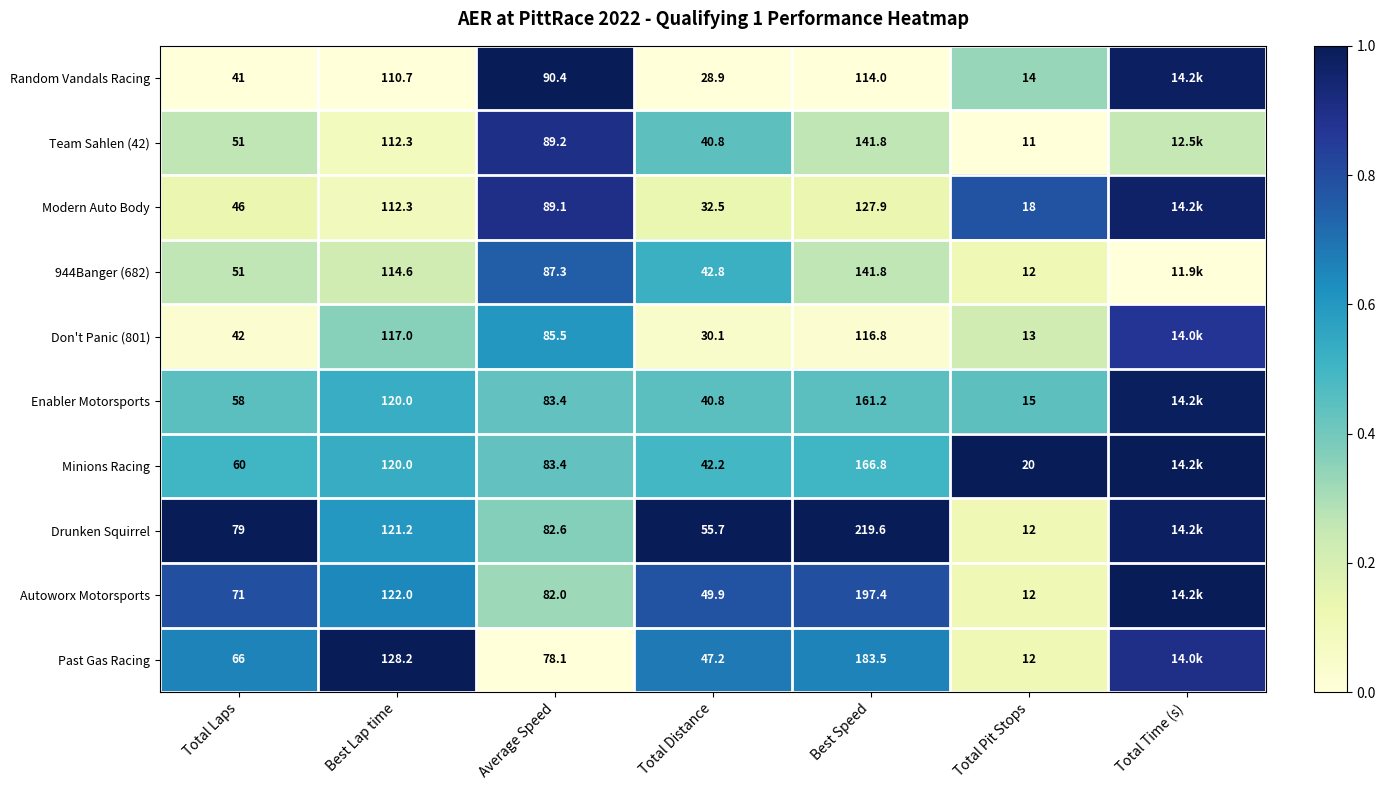

How many categories are shown in the chart?

7